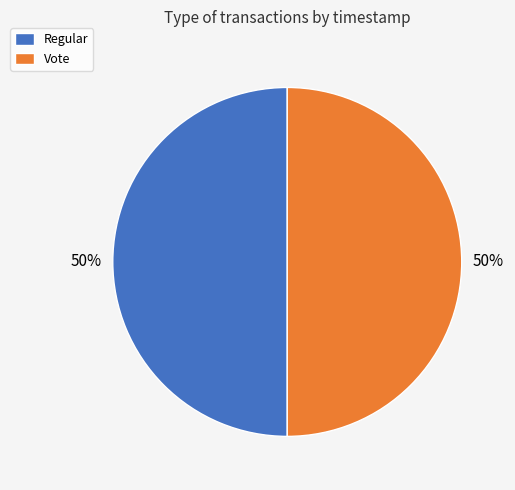

What percentage is the Regular slice, to the nearest percent?

50%